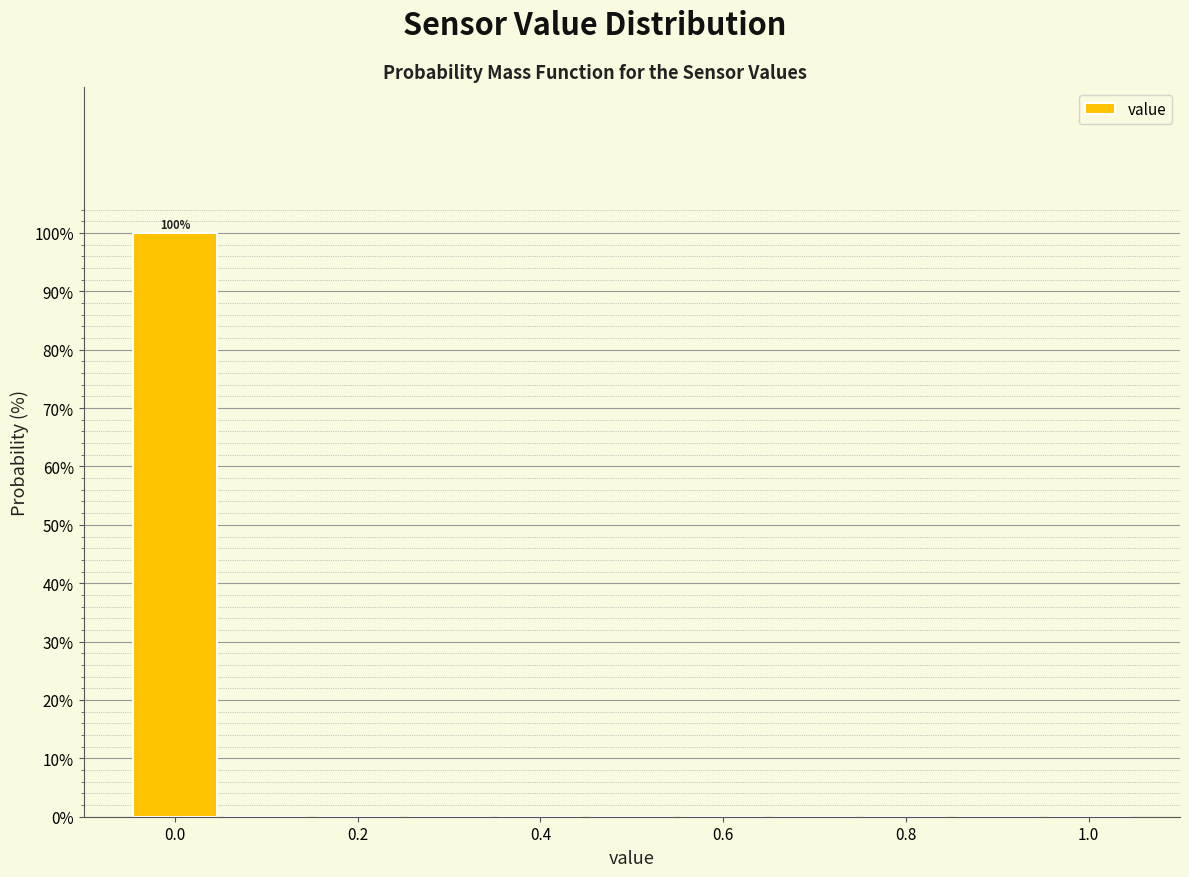

Over which range of the x-axis is the bar tallest?

-0.05 to 0.05